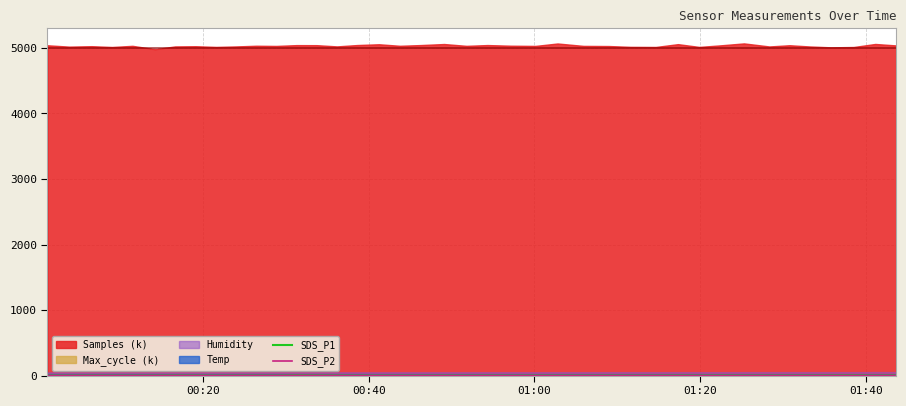

Reading left to right, extract all data points from this chart.

SDS_P1: 2.4	1.9	2.6	1.9	1.9	2.4	3.3	3.6	1.6	2.7	2.7	1.8	5.2	4.0	3.1	2.2	2.3	2.3	2.0	3.2	1.6	3.3	1.9	3.3	2.6	2.1	3.2	2.4	2.5	3.9	2.9	3.7	3.0	2.8	3.1	3.3	4.8	5.9	2.5	4.3
SDS_P2: 1.8	1.8	1.6	1.6	1.7	1.6	1.9	1.8	1.5	1.8	1.8	1.7	1.9	1.9	1.9	1.7	1.9	1.9	1.9	1.9	1.6	2.0	1.8	2.2	1.7	1.9	2.1	2.1	2.1	2.0	2.0	1.6	2.2	2.2	2.0	1.9	2.3	2.4	2.1	2.5